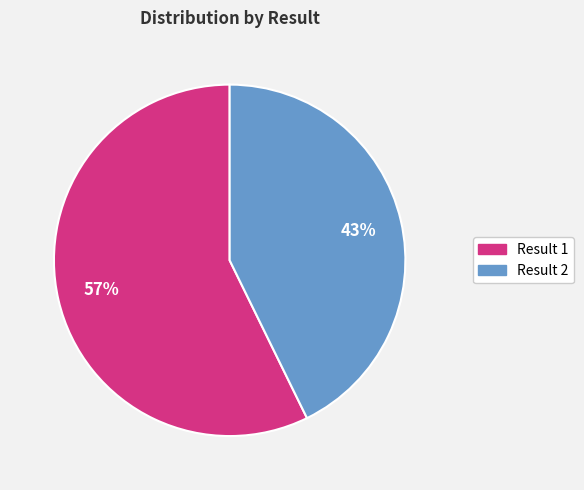

How many slices are in this pie chart?

2